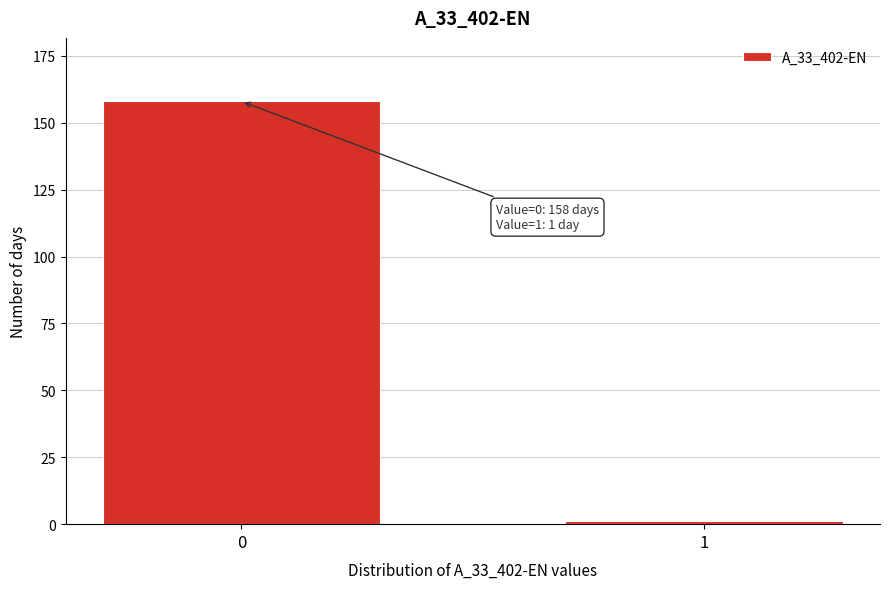

Reading left to right, transcribe all the data shown in this chart.

0=158	1=1